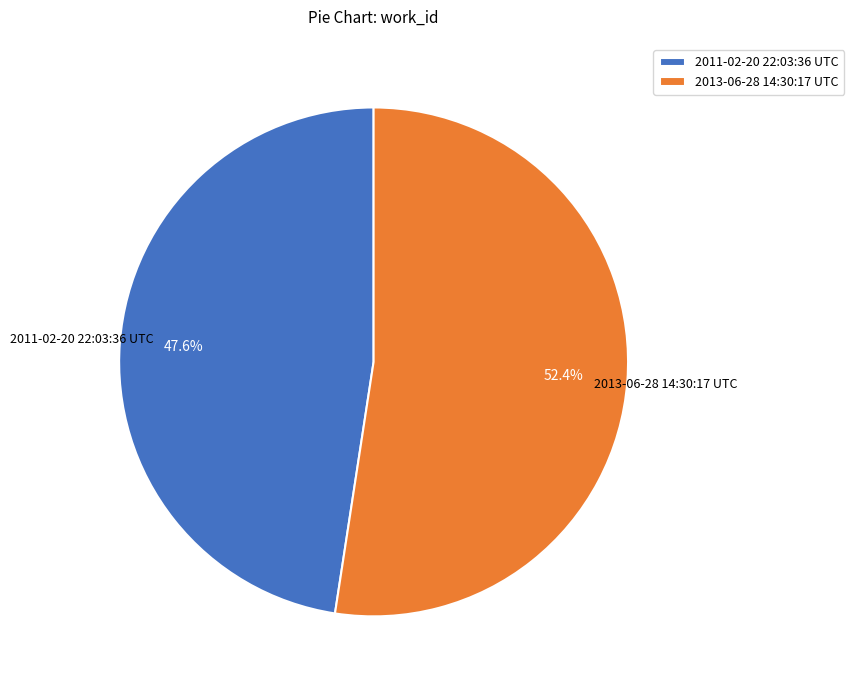

Is there a majority slice in this chart?

Yes